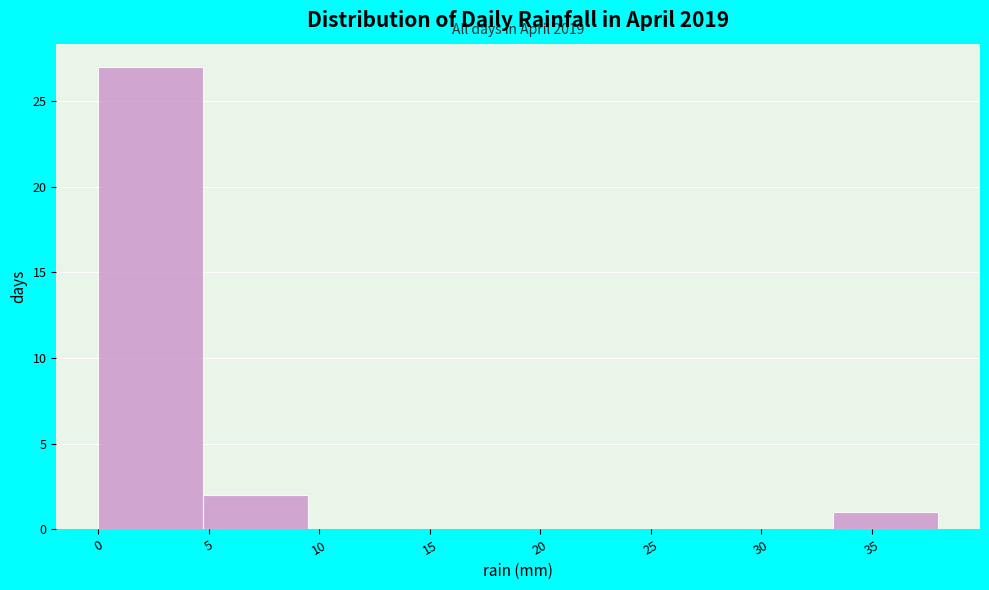

Which range on the x-axis has the tallest bar?

0.00 to 4.75